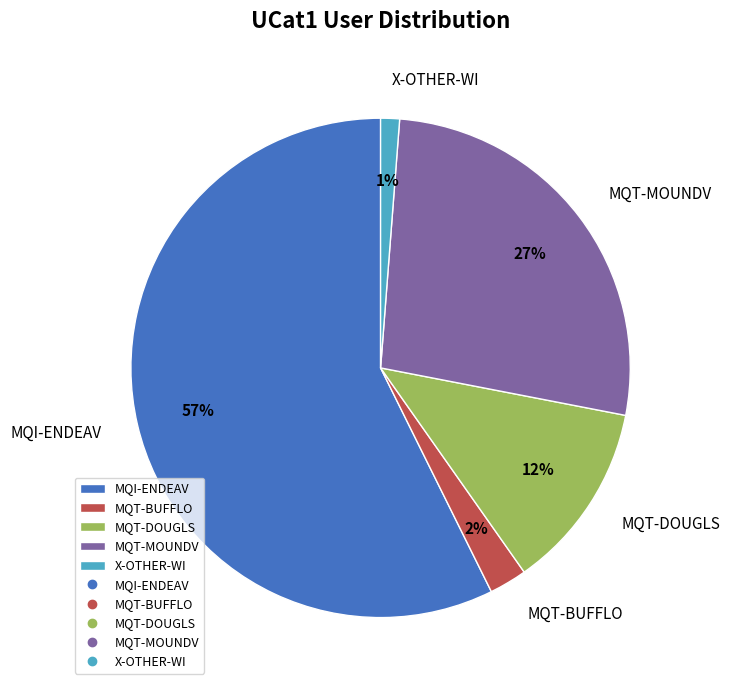

To the nearest percent, what is the average slice percentage?

20%